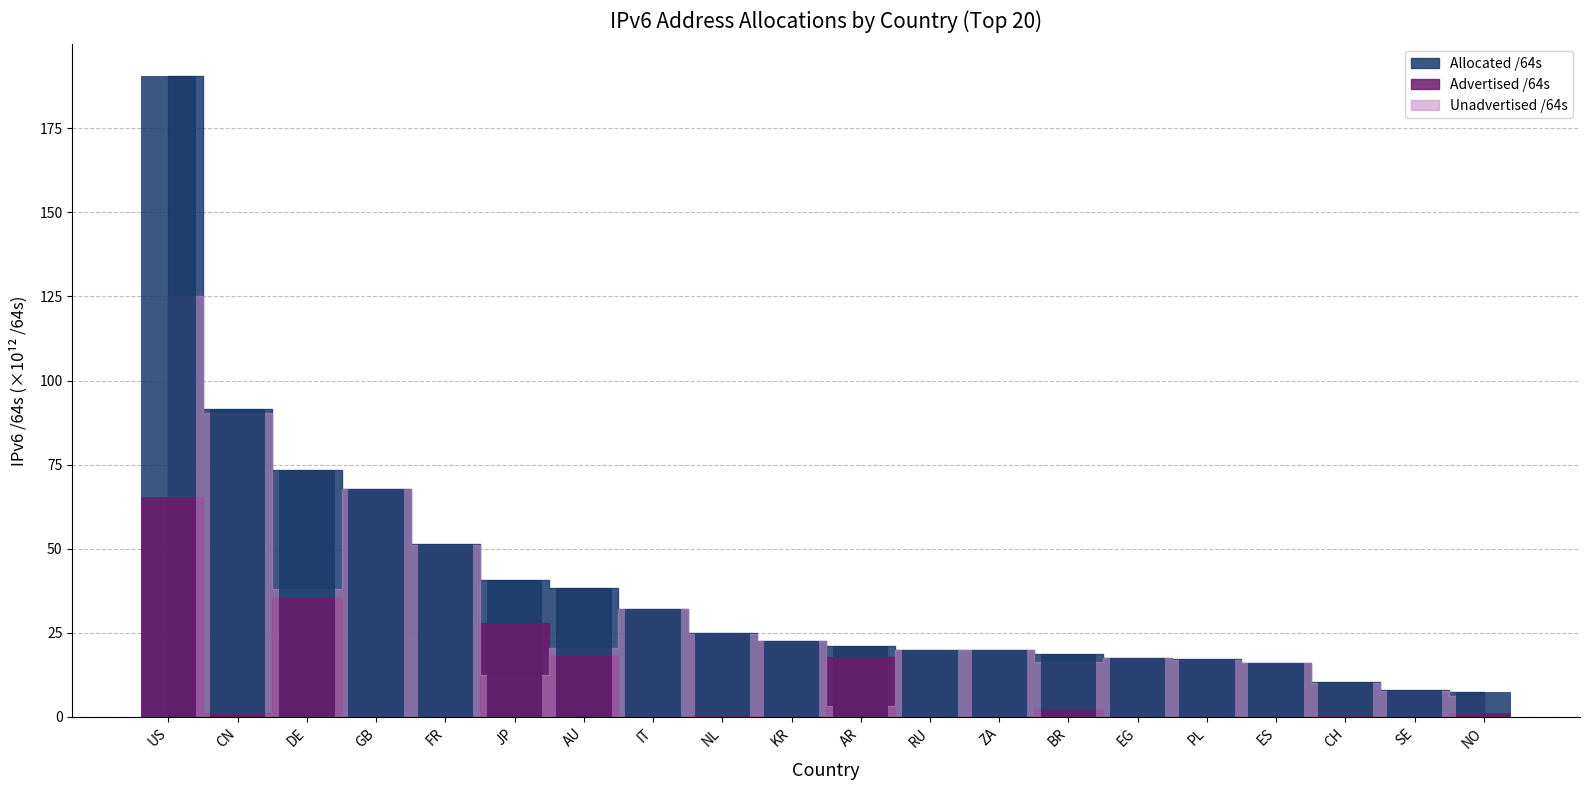

Between GB and NL, which is larger?

GB